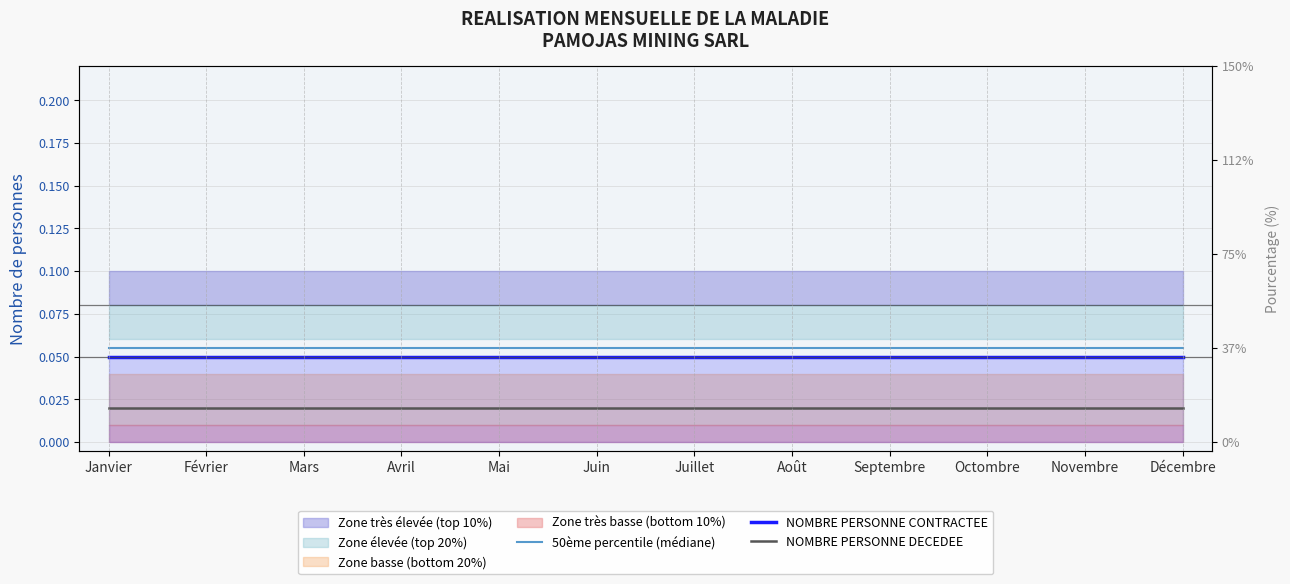

Is this an area chart (filled region under the line)?

No